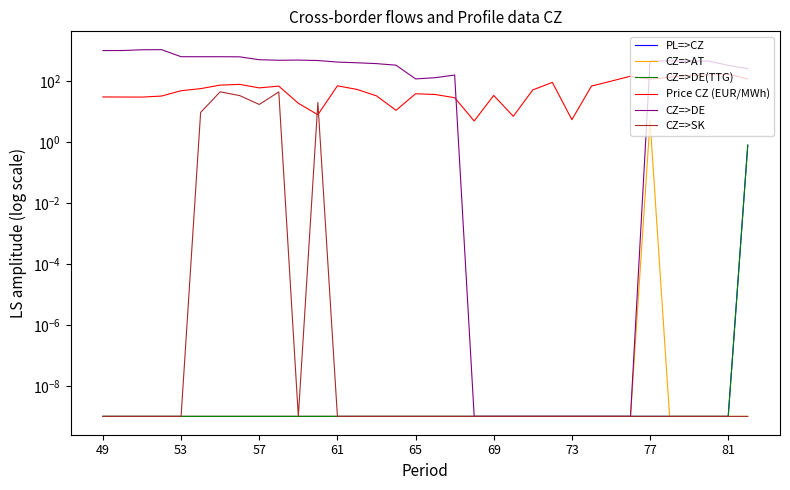

The CZ=>DE(TTG) series shows 0.0 at 25. True or false?

True